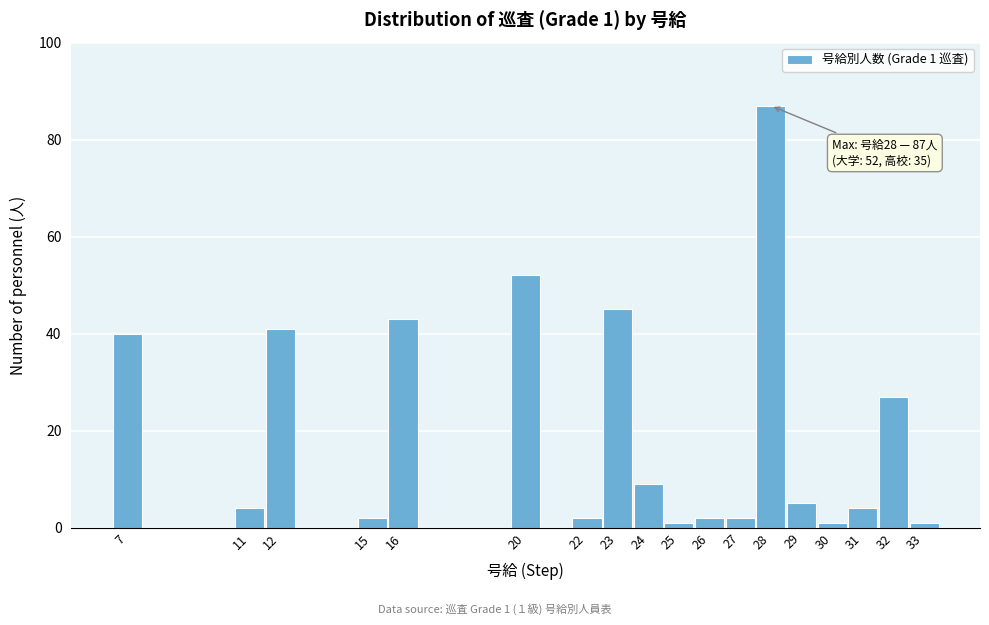

Reading left to right, extract all data points from this chart.

40	4	41	2	43	52	2	45	9	1	2	2	87	5	1	4	27	1